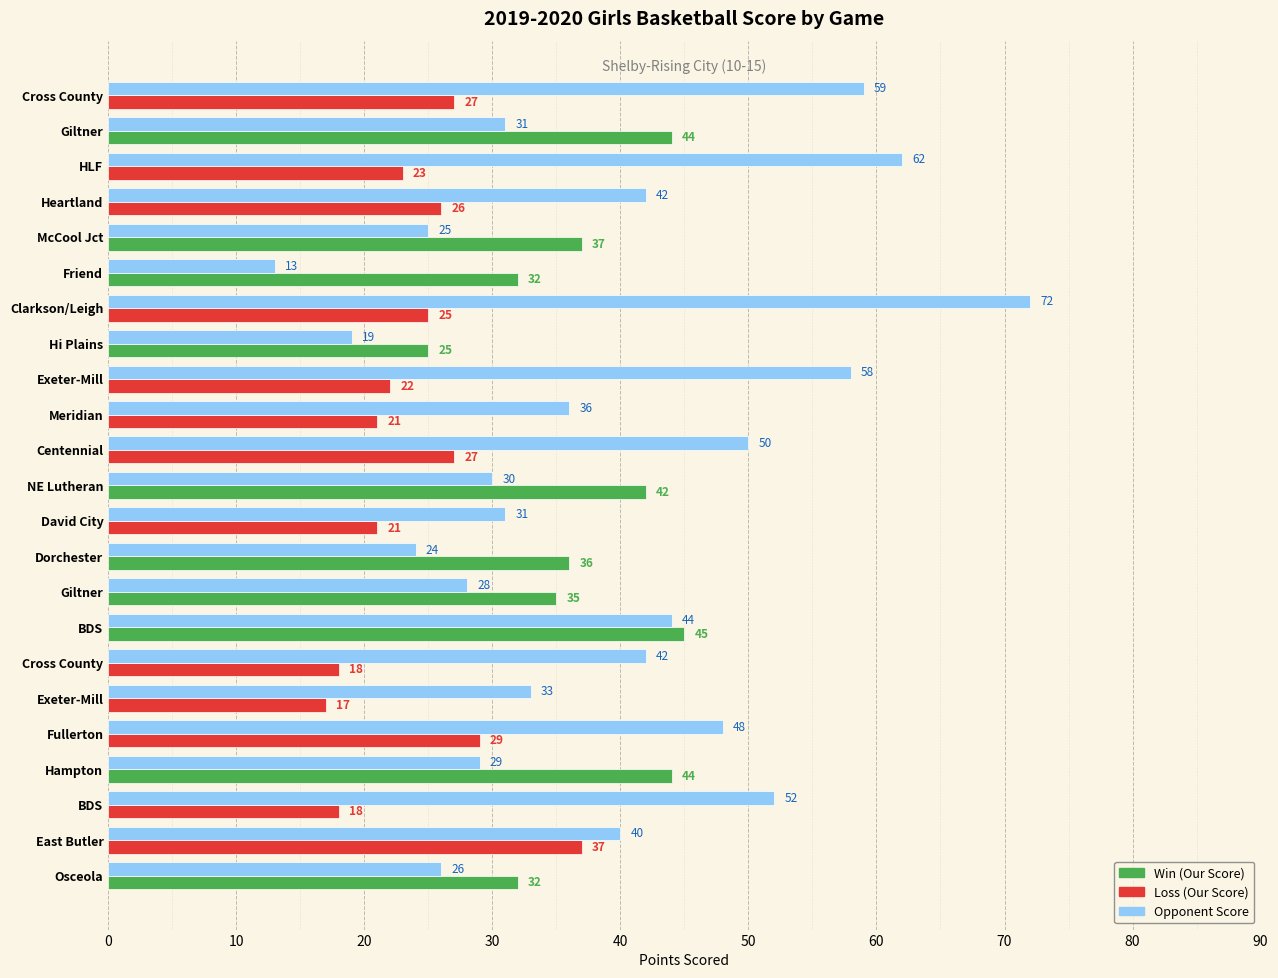

What is the value of the Opponent Score bar at the 23rd from the left?

26